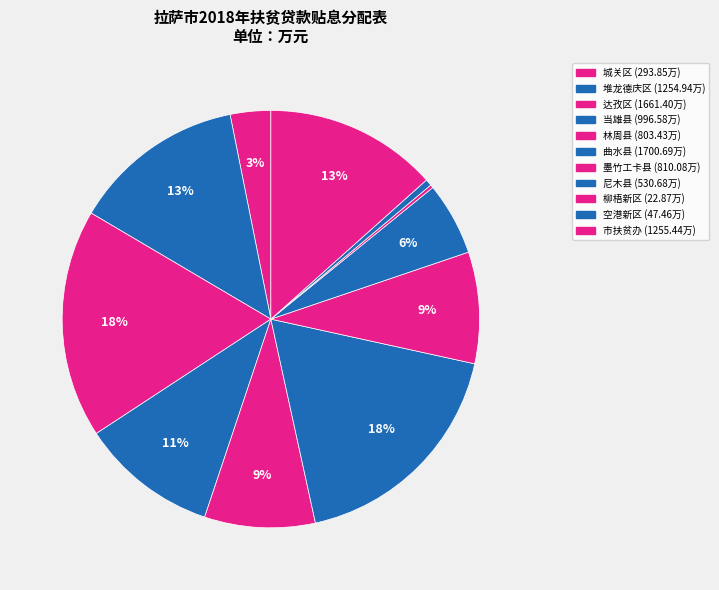

What is the total percentage of 曲水县 and 城关区?

21.3%